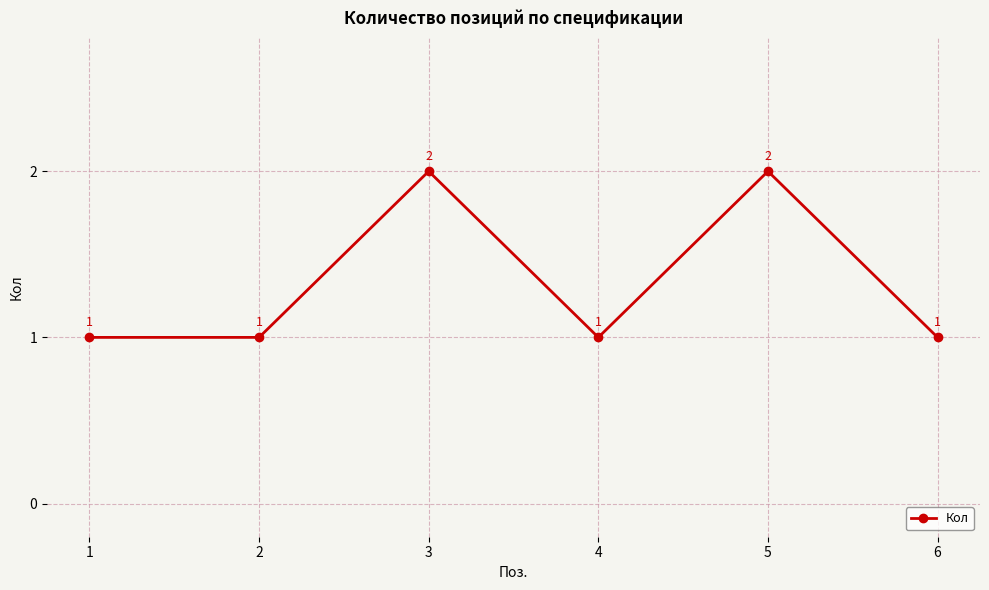

Count the values in the range 1 to 2.

6